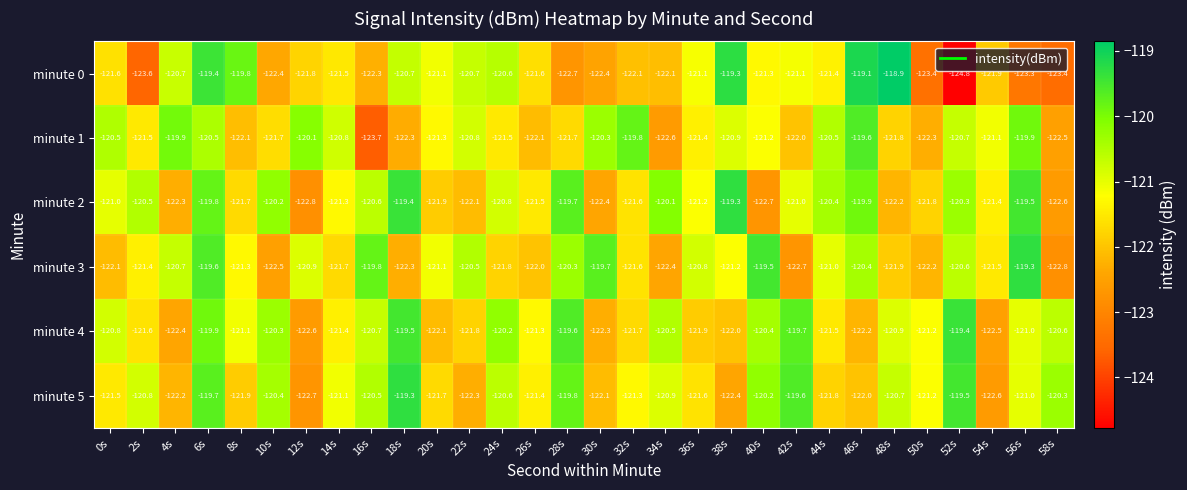

At which category is the sum across all series the highest?

6s